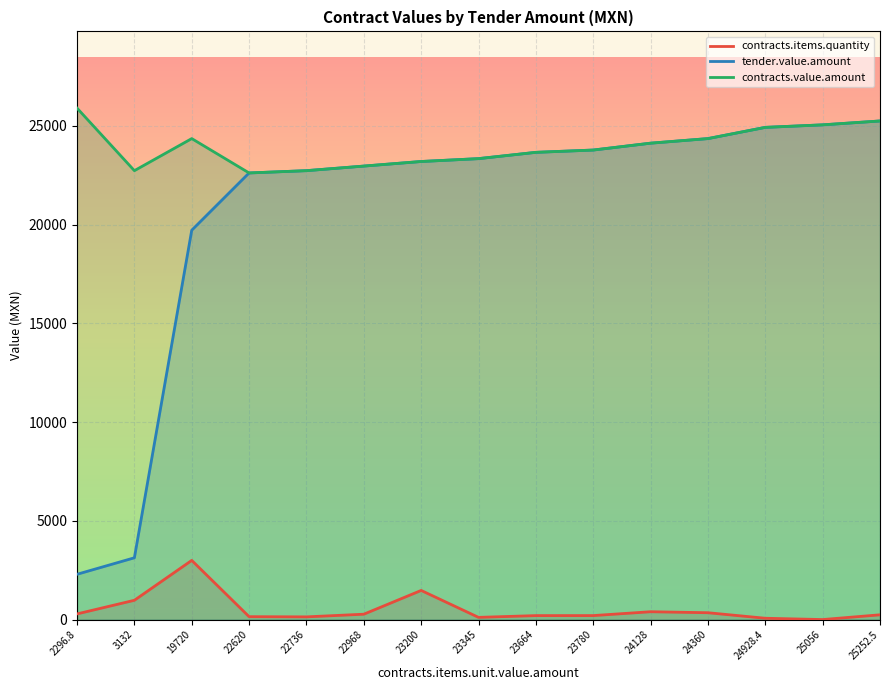

Is it true that tender.value.amount equals 24928.4 at 24928.4?

True